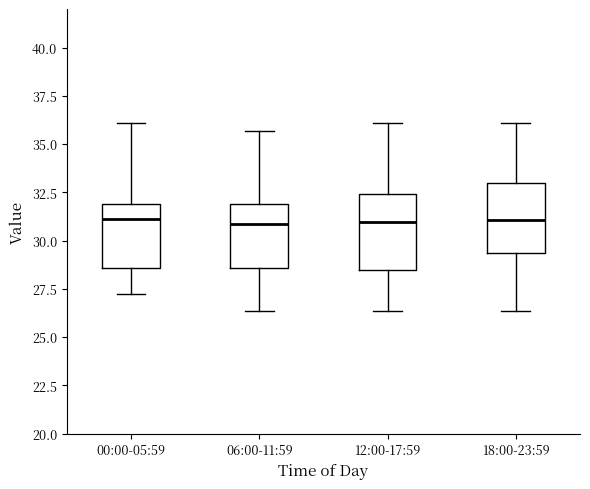

Reading left to right, read every box against the y-axis: the position of its median line, the range the box covers, and the ends of its whiskers. The values are not printed on the chart, so give them approximately, as read against the axis.

00:00-05:59: median 31.0, box 28.5 to 32.0, whiskers 27.0 to 36.0
06:00-11:59: median 31.0, box 28.5 to 32.0, whiskers 26.5 to 35.5
12:00-17:59: median 31.0, box 28.5 to 32.5, whiskers 26.5 to 36.0
18:00-23:59: median 31.0, box 29.5 to 33.0, whiskers 26.5 to 36.0